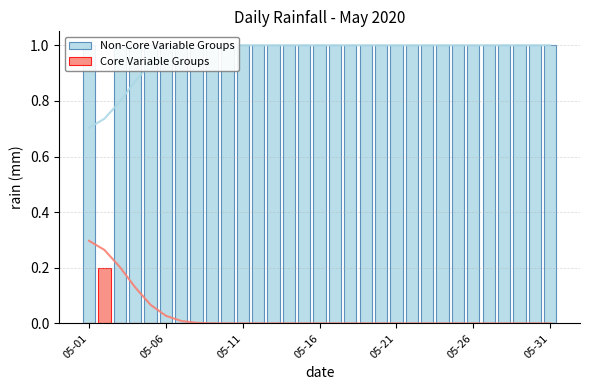

Where is Core Variable Groups nearest to the value 0?

05-01